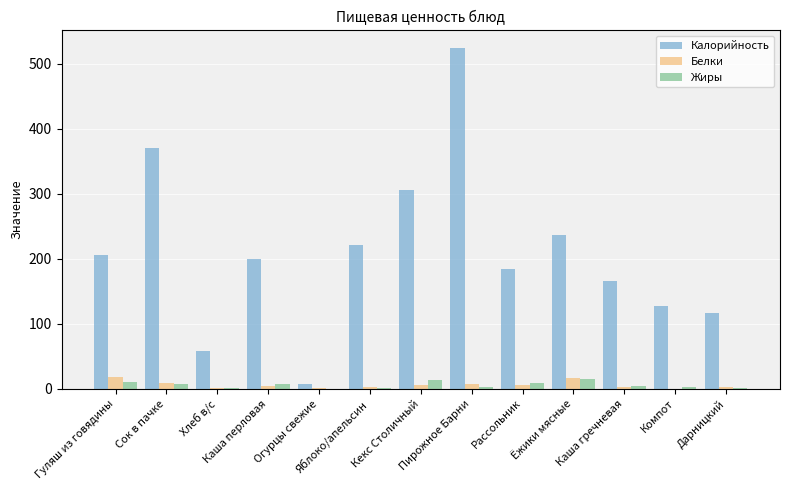

What is the maximum value shown in the chart?

525.0